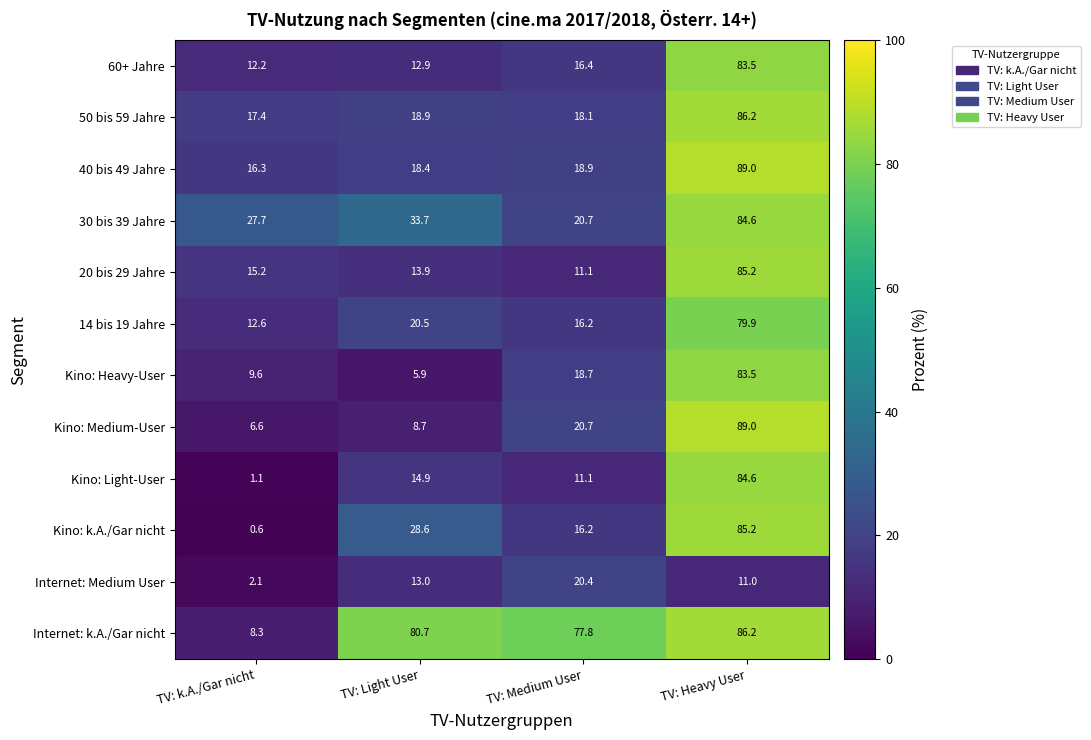

The value of 50 bis 59 Jahre at TV: k.A./Gar nicht is 10.2. True or false?

False